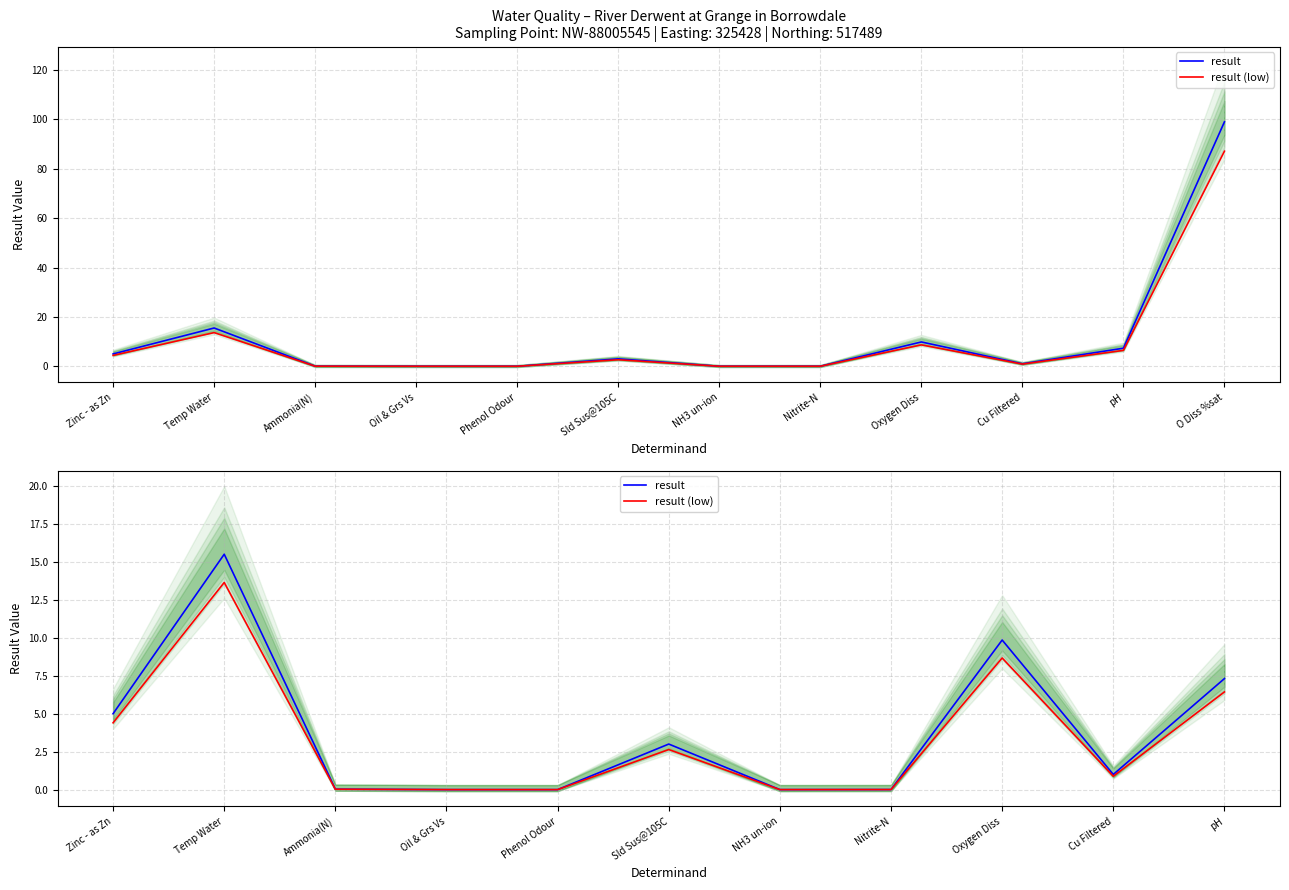

True or false: result (low) has a value of 0.0 at NH3 un-ion.

False